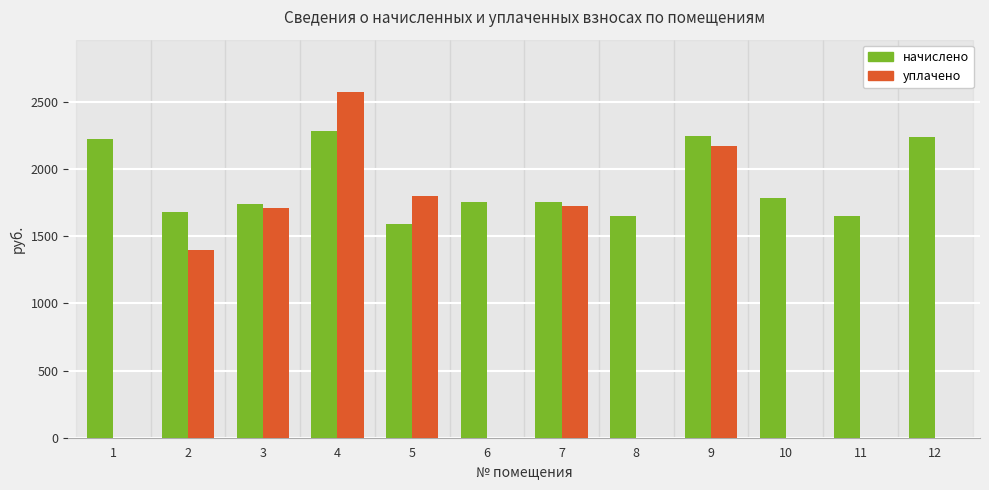

What is the maximum value shown in the chart?

2574.9